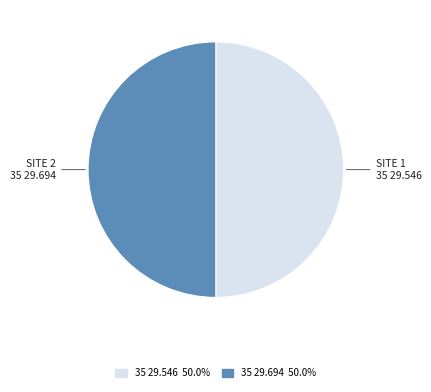

Approximately how many times larger is the value at 35 29.694 compared to 35 29.546?

1.0